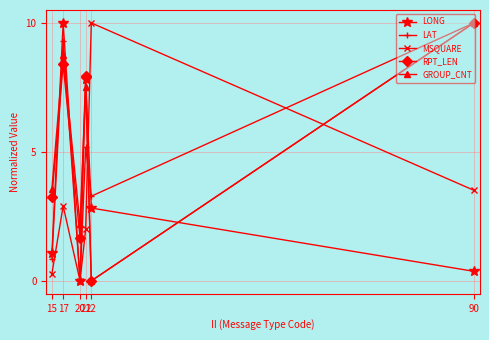

List the labels in order of LONG value, largest first.

17, 21, 22, 15, 90, 20